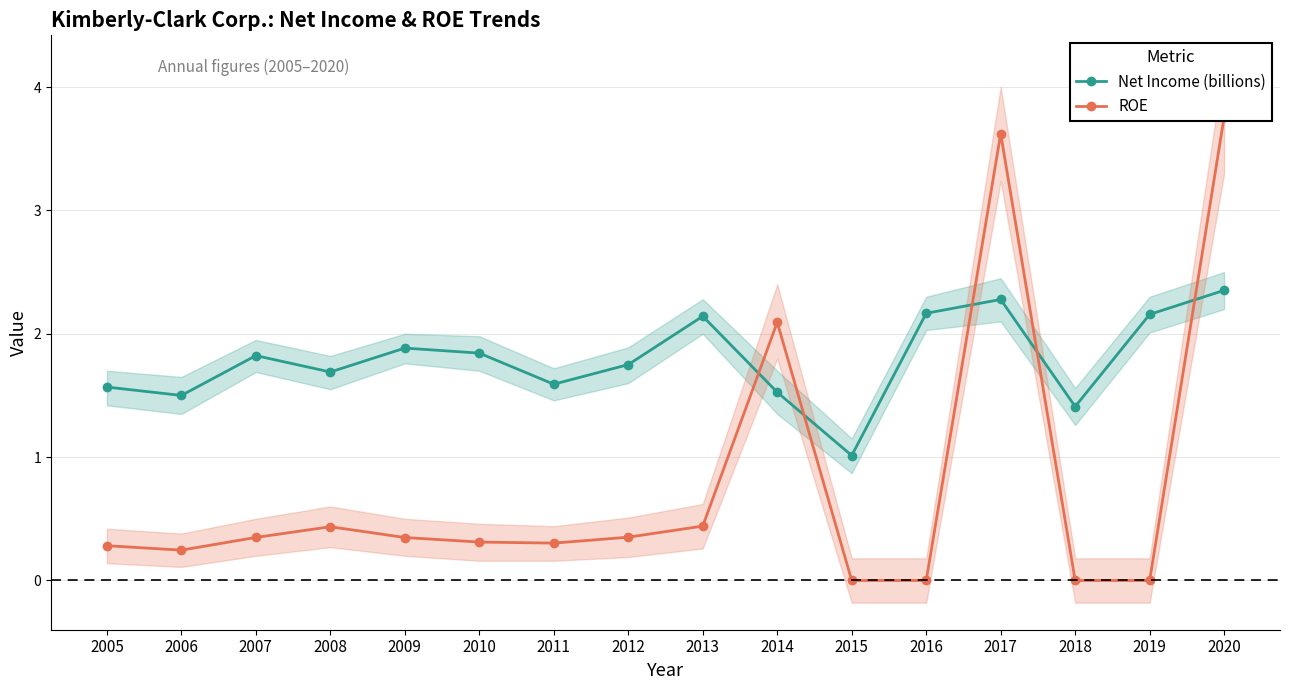

True or false: Net Income (billions) has a value of 3.4 at 2020.

False